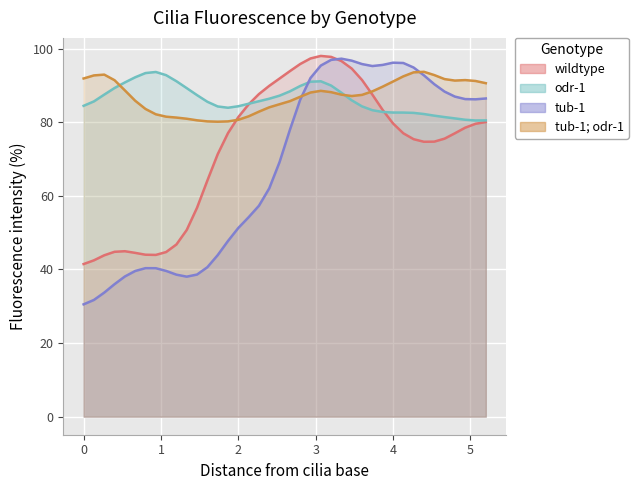

At 2.8, list the series in order from largest to smallest.

wildtype, tub-1